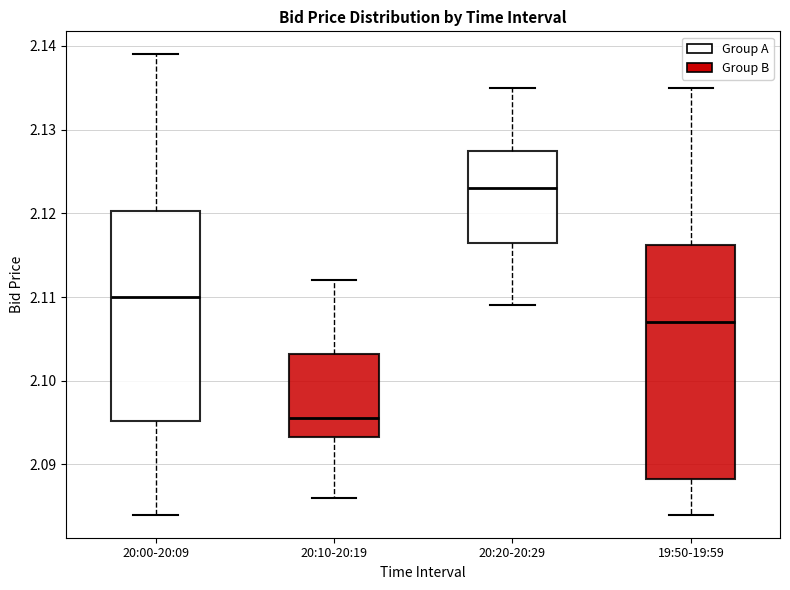

Reading left to right, transcribe this box plot: for each box, give where its median line is, the range the box spans, and where its two whiskers end, as read against the y-axis. The values are not printed on the chart, so give them approximately, as read against the axis.

20:00-20:09: median 2.110, box 2.095 to 2.120, whiskers 2.084 to 2.139
20:10-20:19: median 2.096, box 2.093 to 2.103, whiskers 2.086 to 2.112
20:20-20:29: median 2.123, box 2.117 to 2.128, whiskers 2.109 to 2.135
19:50-19:59: median 2.107, box 2.088 to 2.116, whiskers 2.084 to 2.135